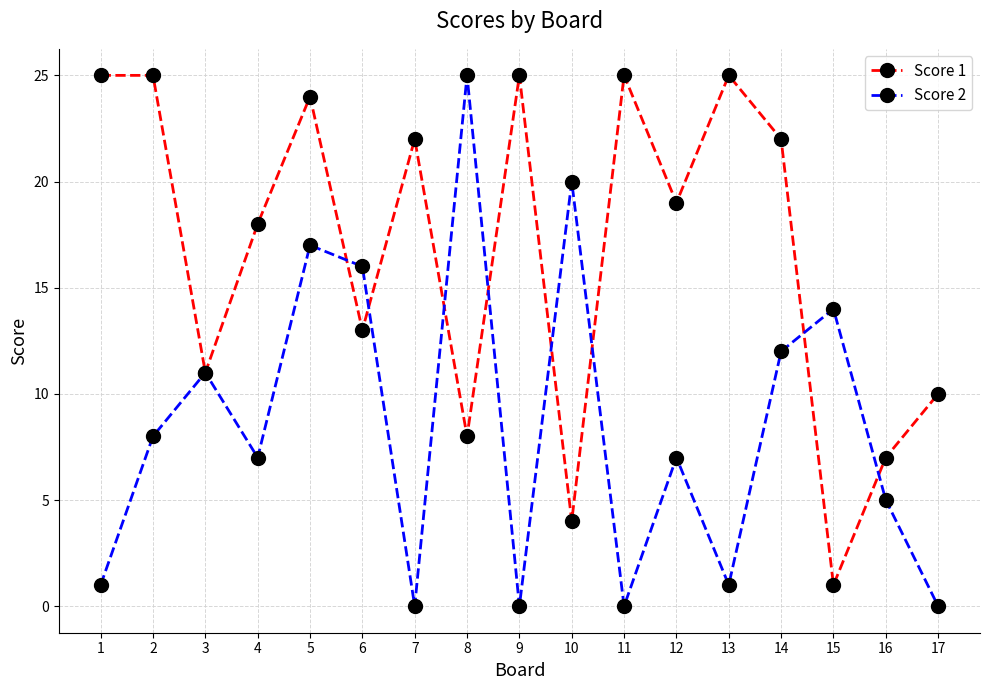

At which label does Score 2 first exceed 7?

2